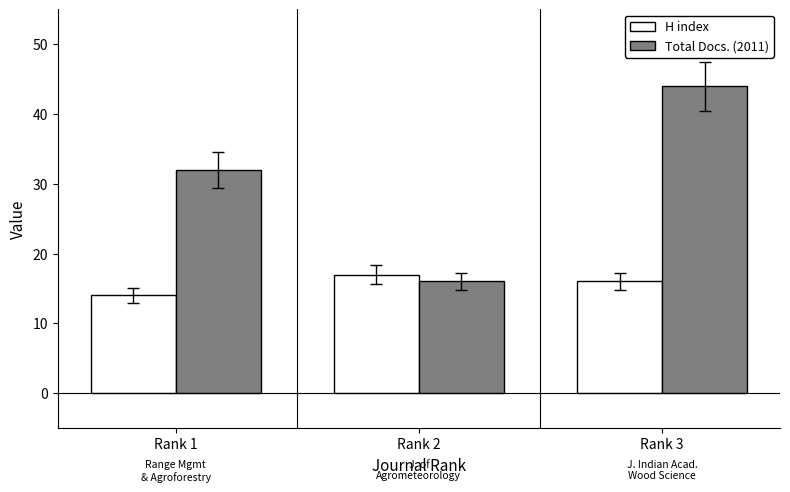

Which category has the lowest value across all series?

Rank 1